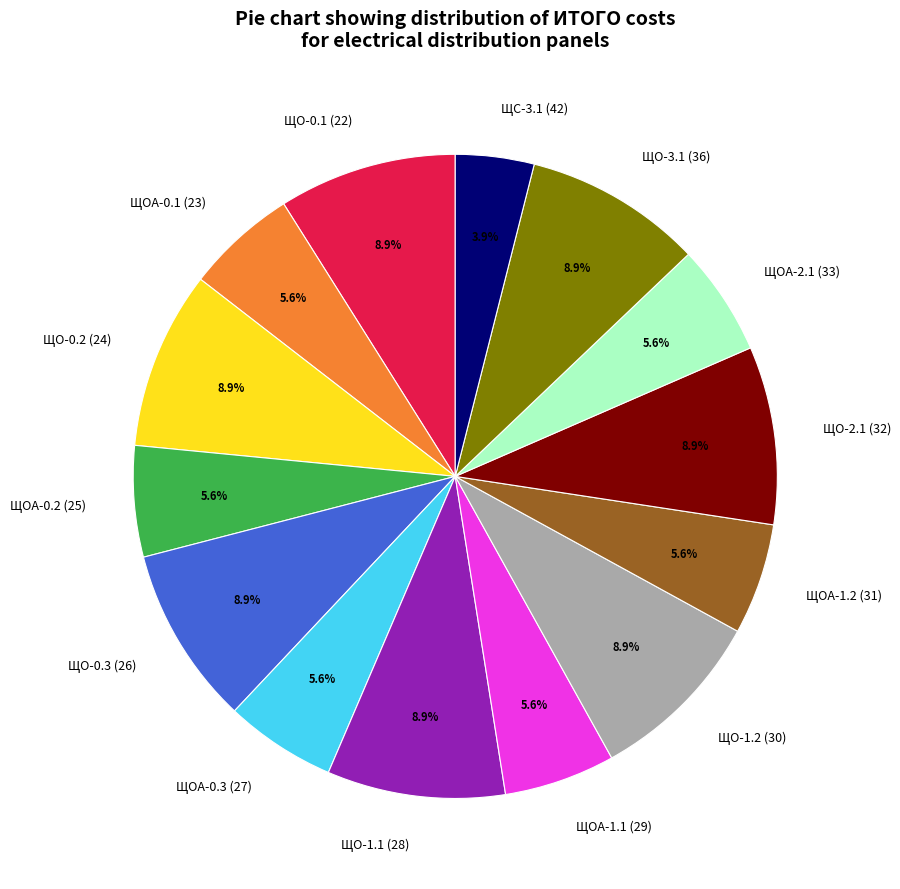

To the nearest percent, what percentage of the pie is ЩО-3.1 (36)?

9%